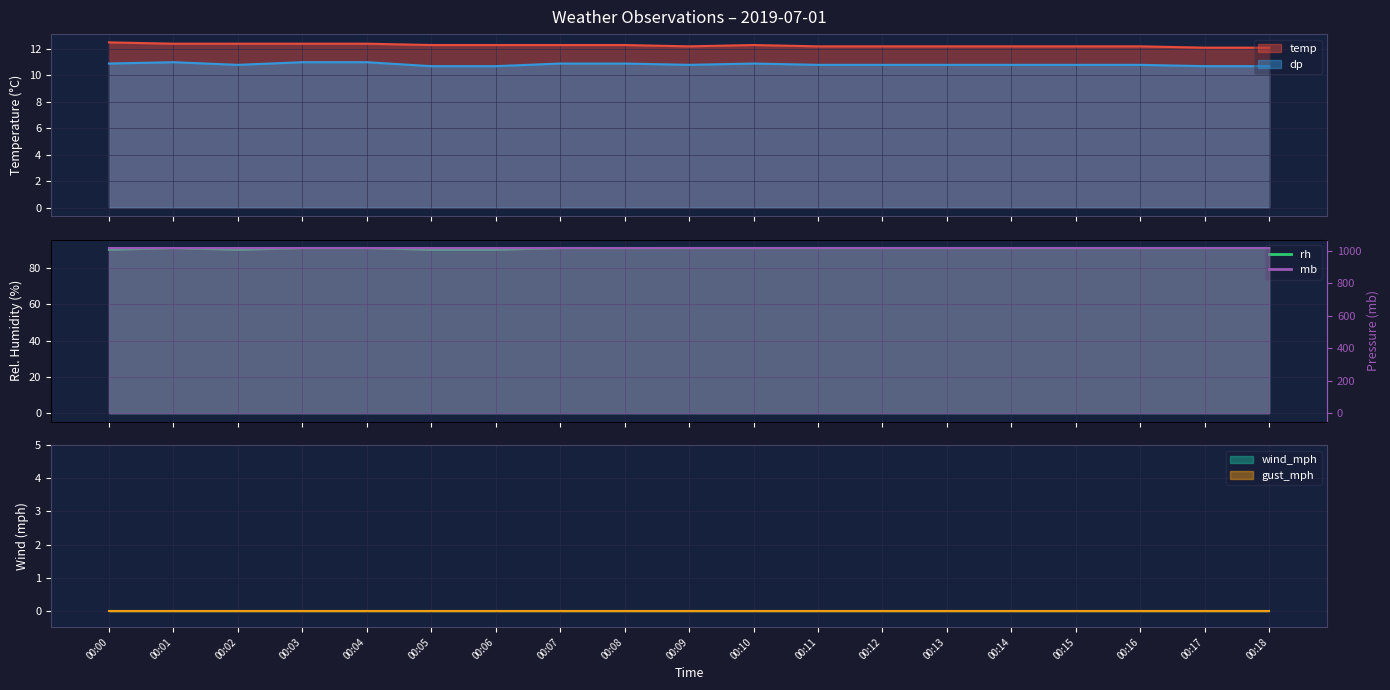

What is the total value across all series at 00:13?

1131.5